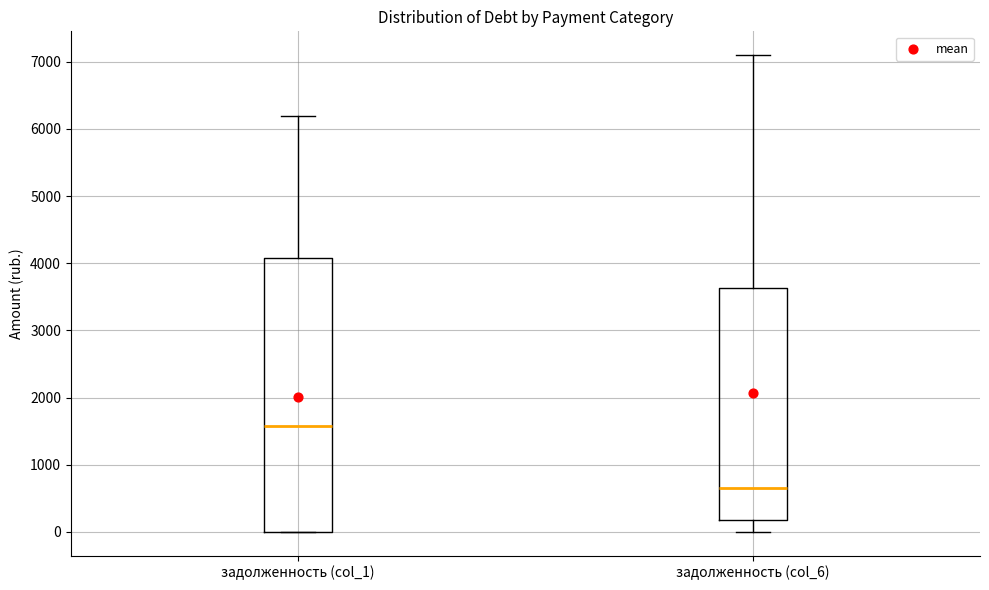

Which box has the lowest median line?

задолженность (col_6)